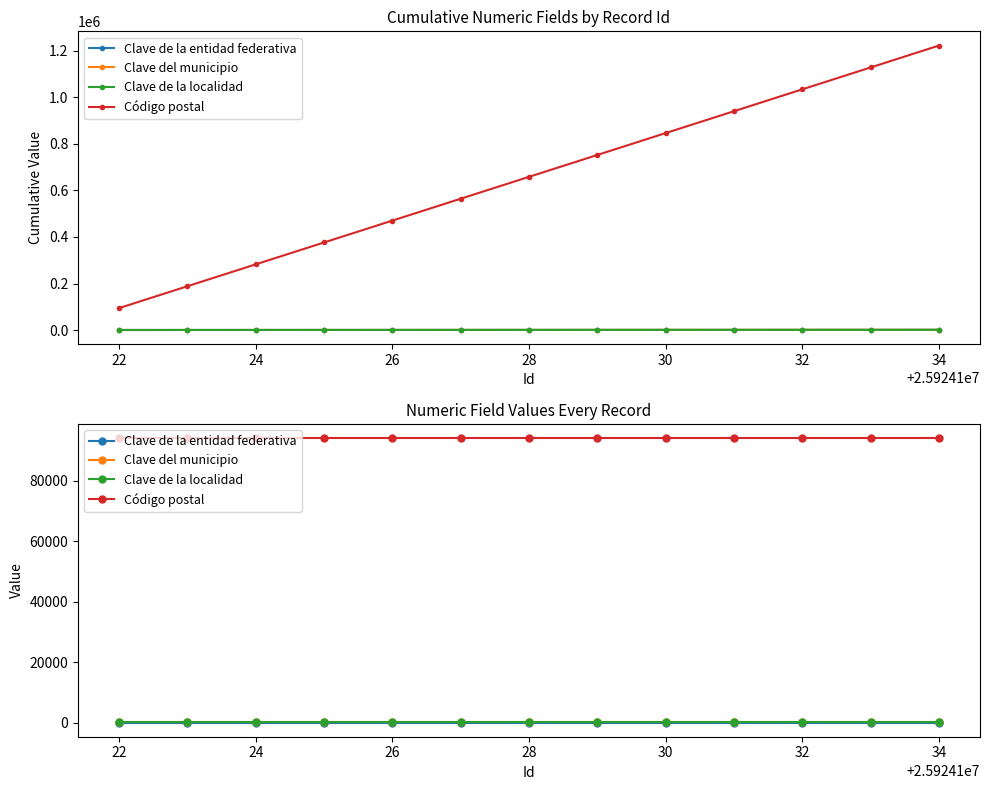

What is the minimum value shown in the chart?

30